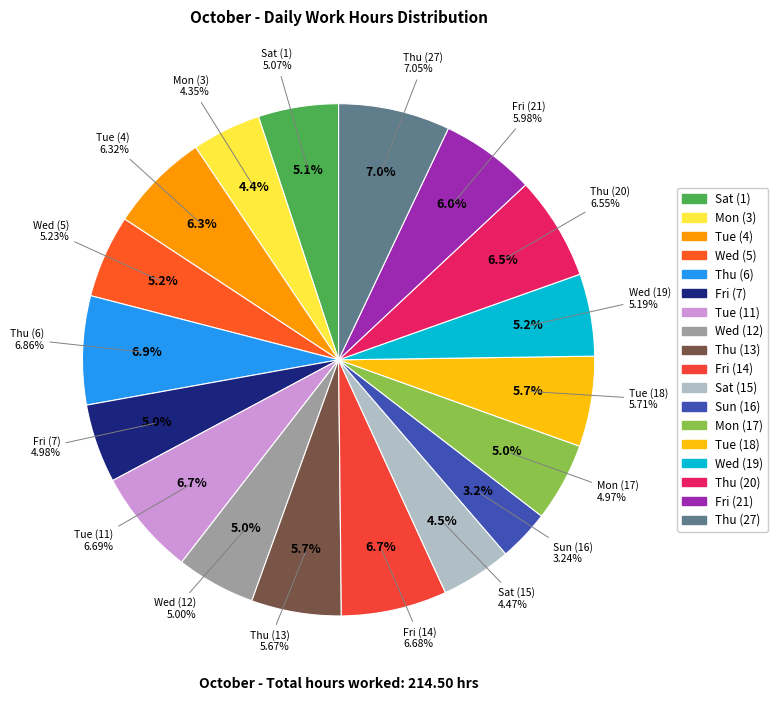

True or false: Sun (16) accounts for 1% of the total.

False